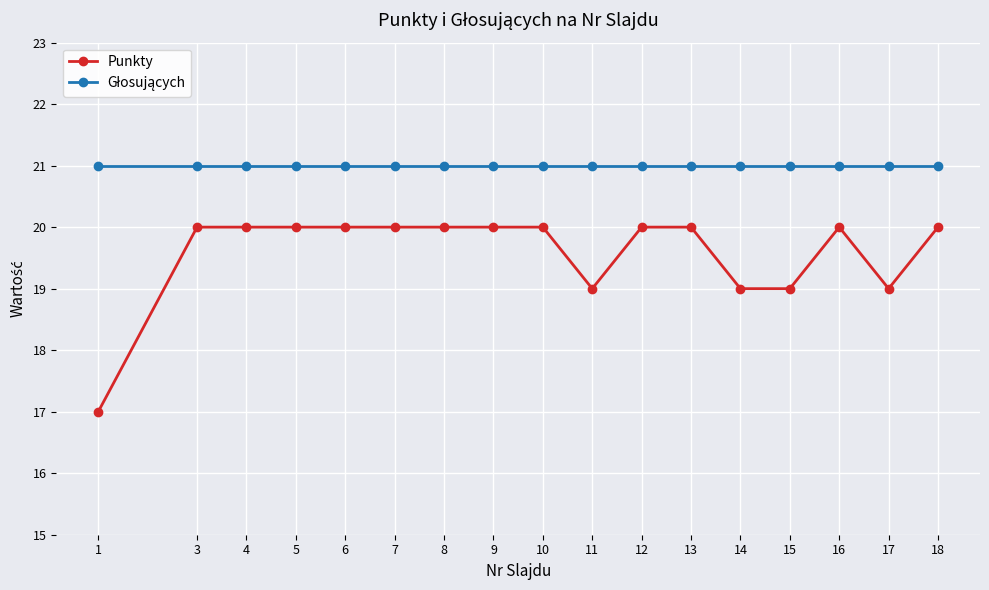

What is the total value across all series at 10?

41